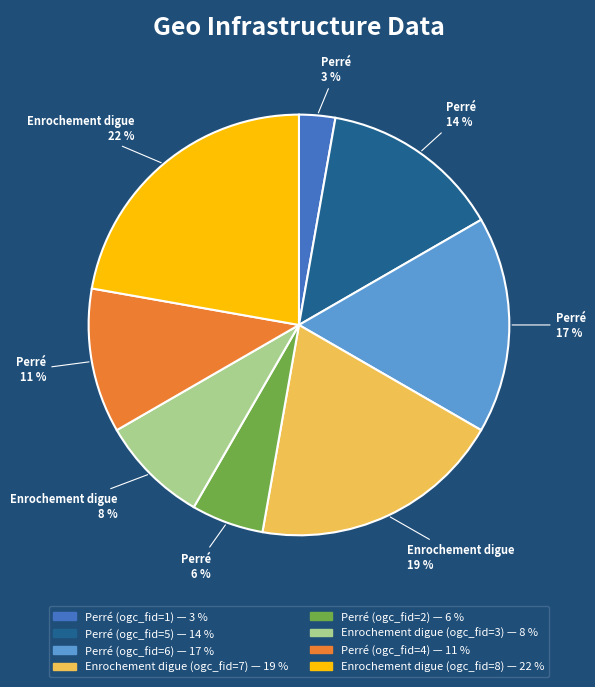

Is it true that Perré (ogc_fid=4) is 11% of the pie?

True